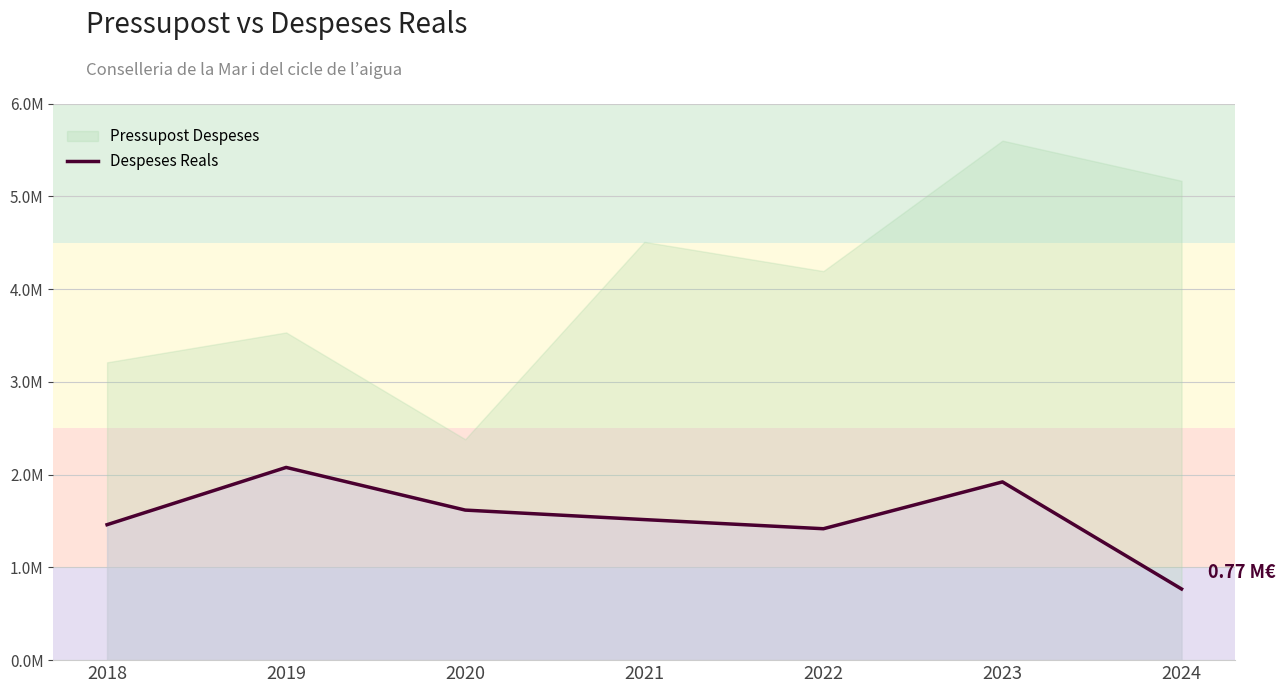

How many values are below 1514997?

3